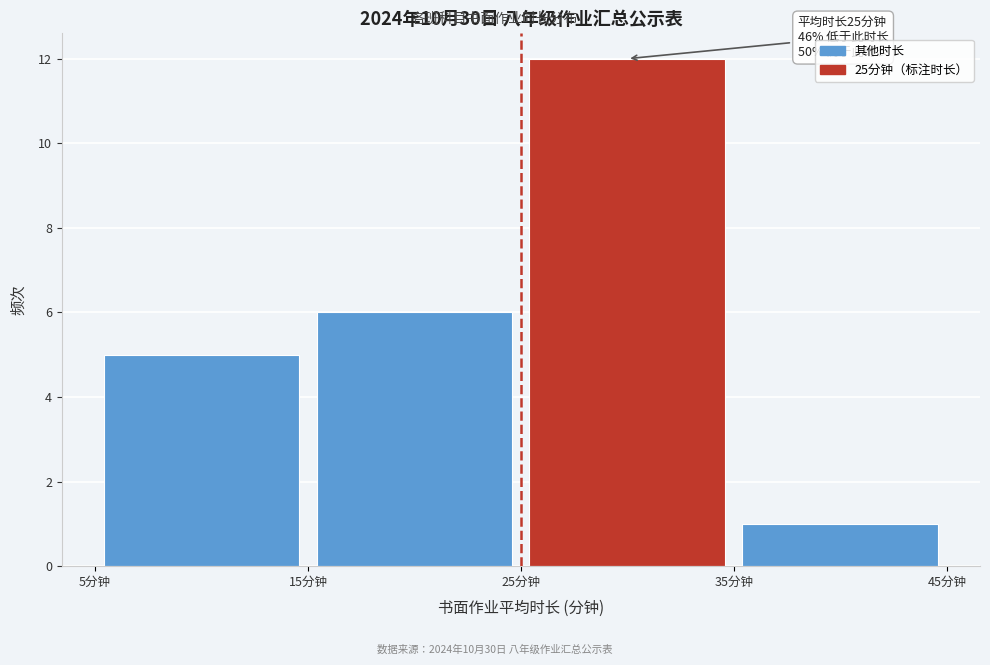

Which range on the x-axis has the tallest bar?

25 to 35